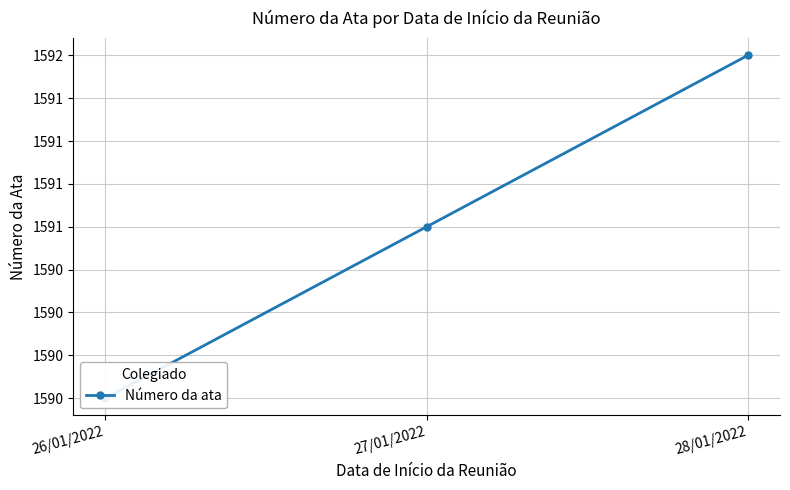

How many distinct data groups are displayed?

1